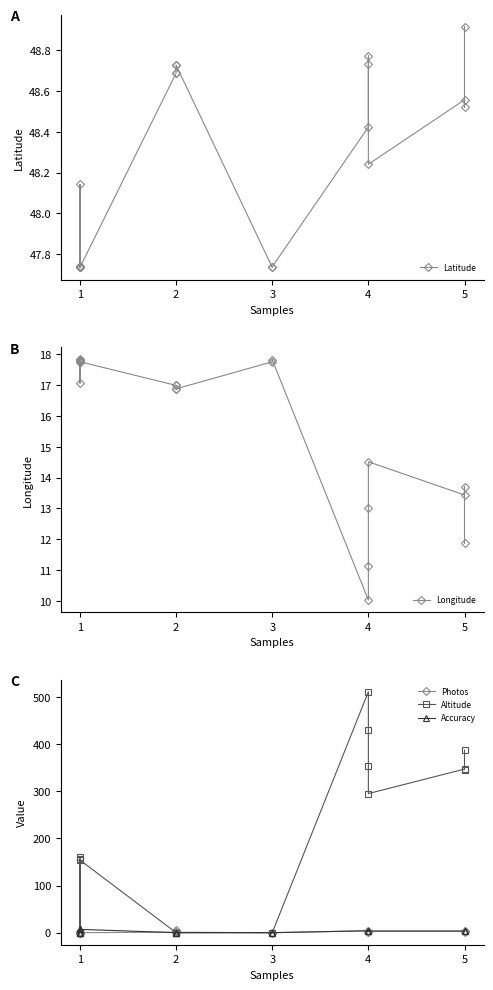

What are all the series names shown in the legend?

Latitude, Longitude, Photos, Altitude, Accuracy